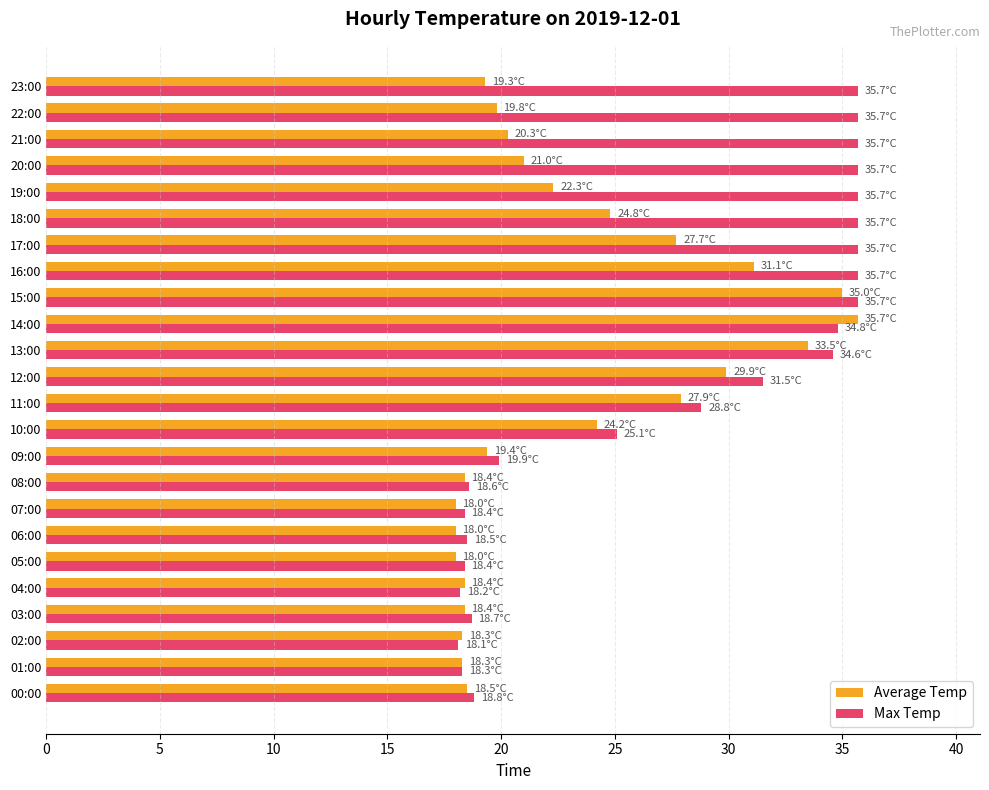

What is the average value of the Average Temp series?

23.2